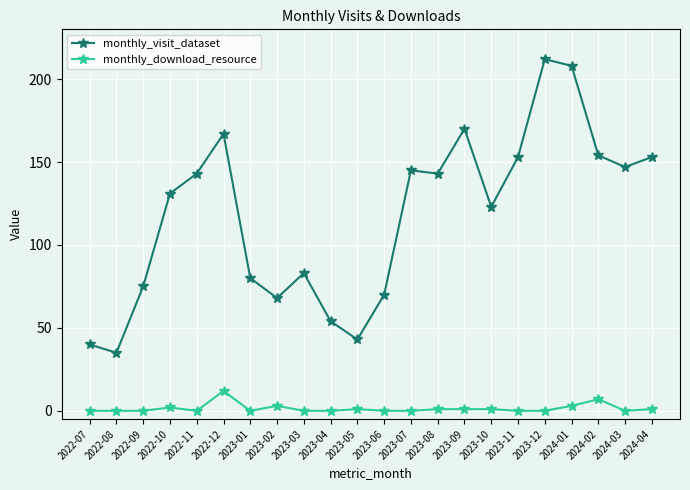

Rank the series at 2022-12 from highest to lowest value.

monthly_visit_dataset, monthly_download_resource